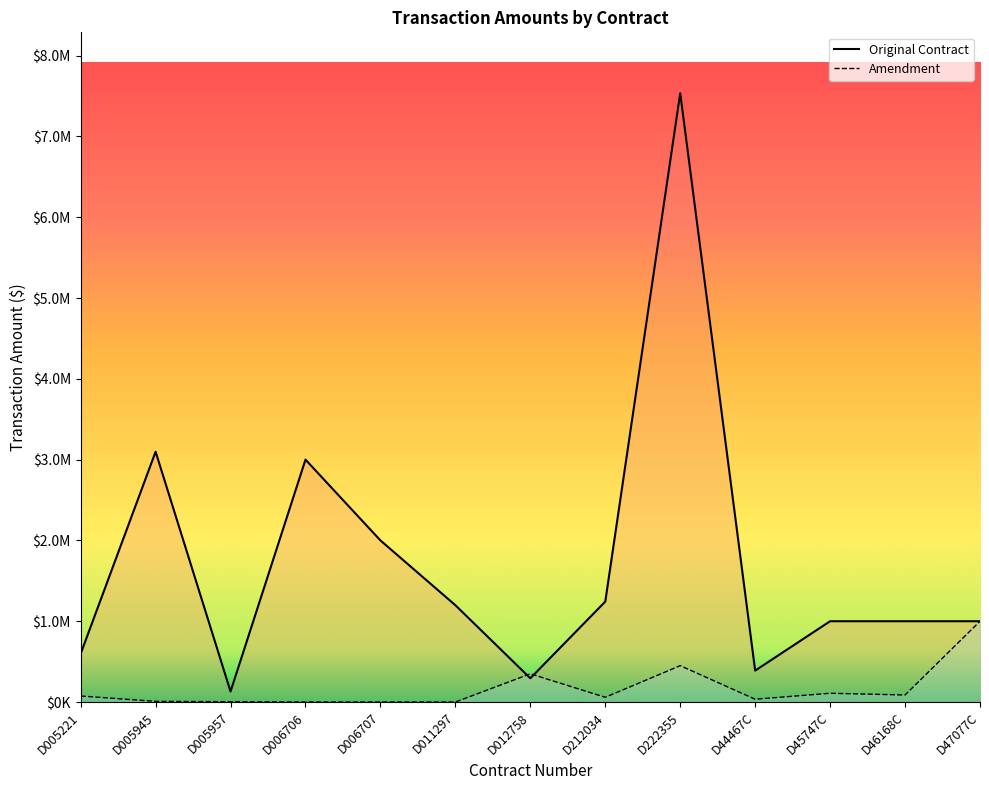

Rank the series by their average value, from highest to lowest.

Original Contract, Amendment